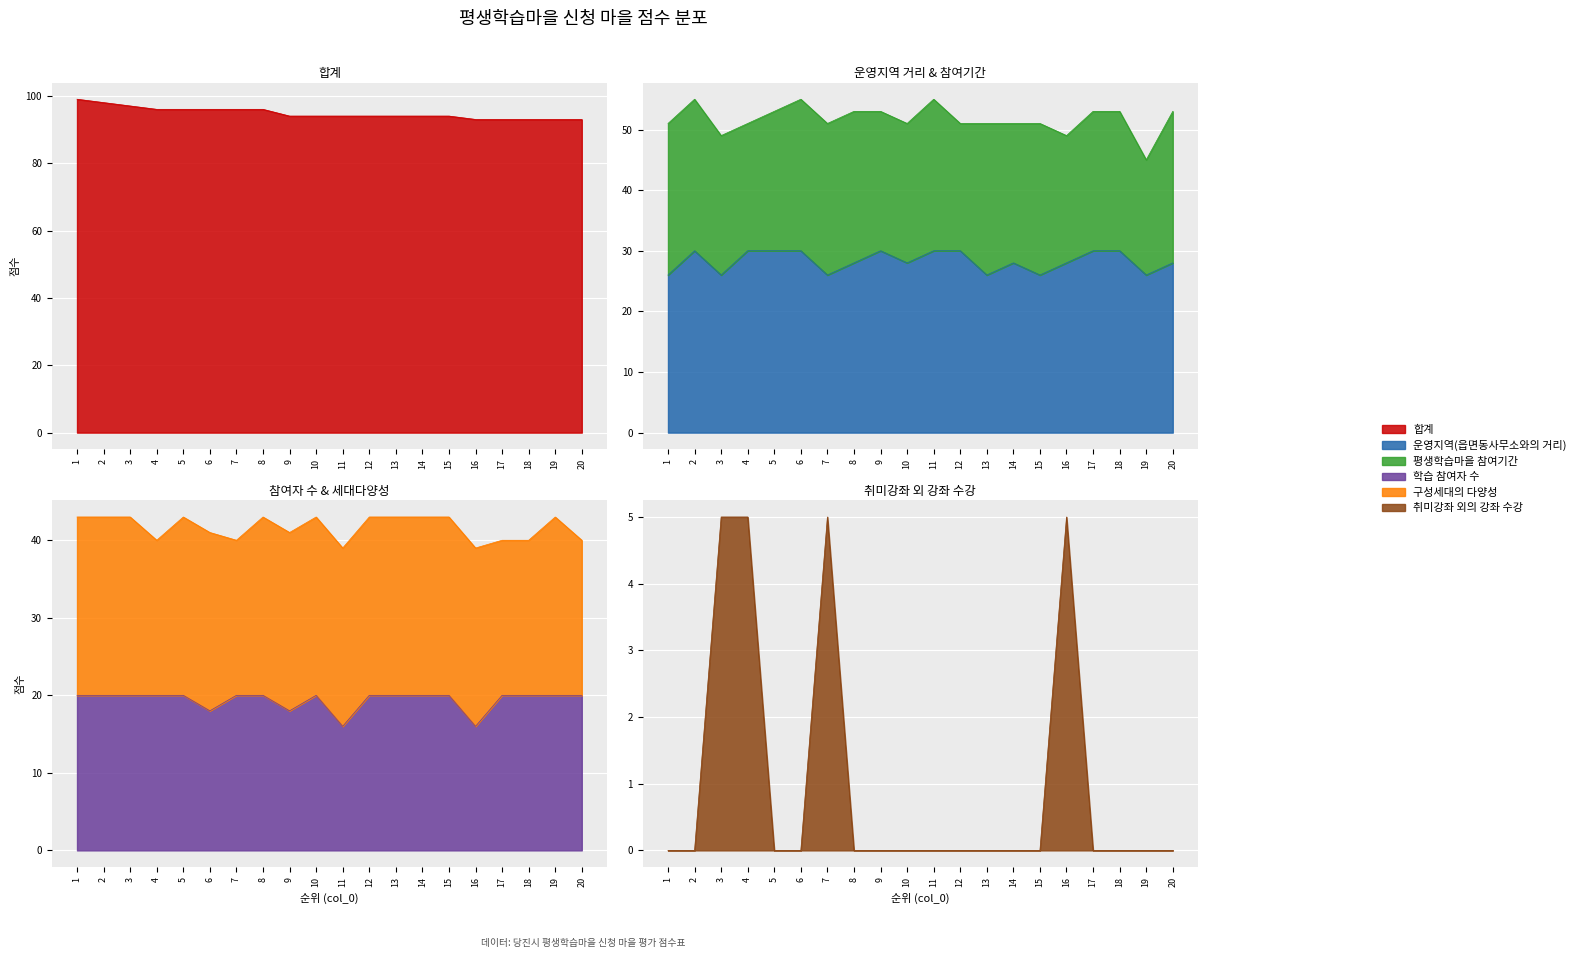

What is the value of the 학습 참여자 수 point at the 17th from the left?

20